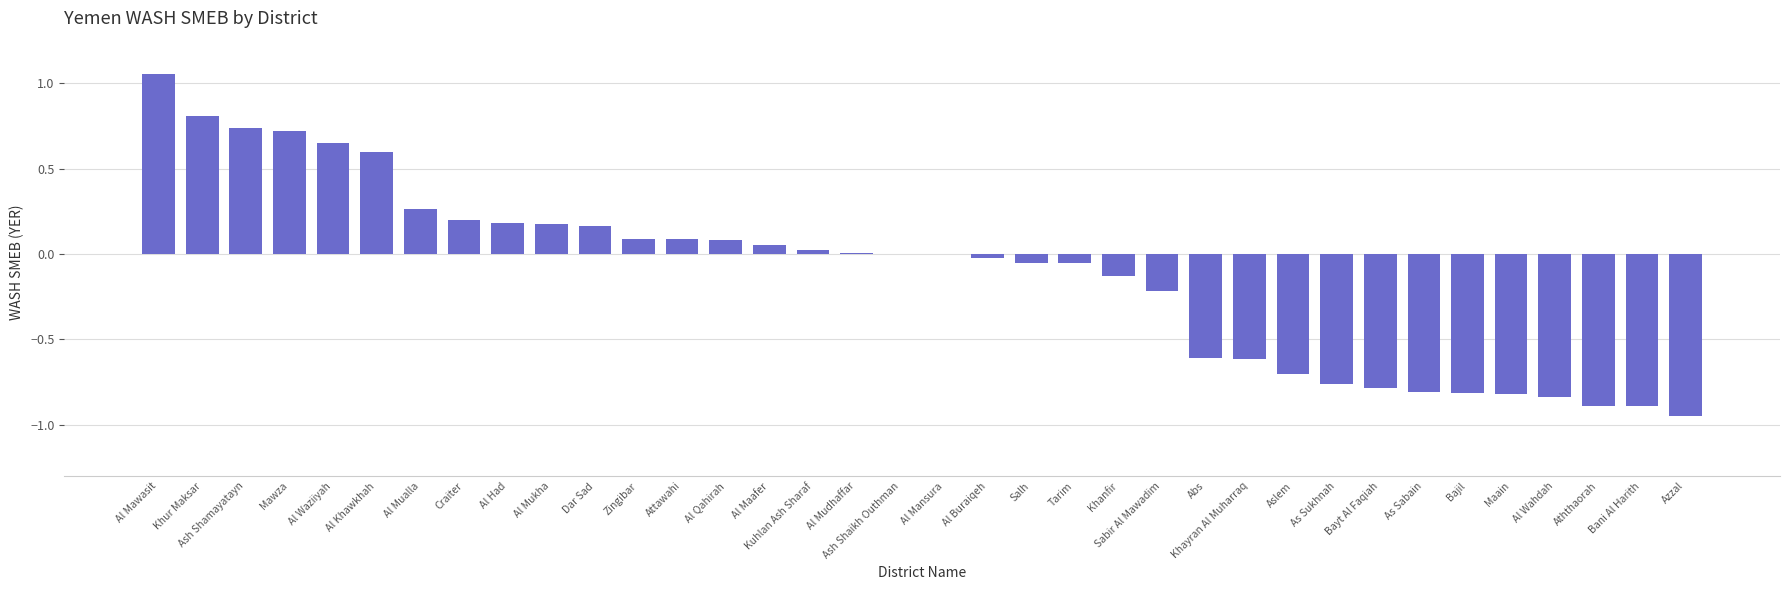

Count the number of categories in the chart.

36